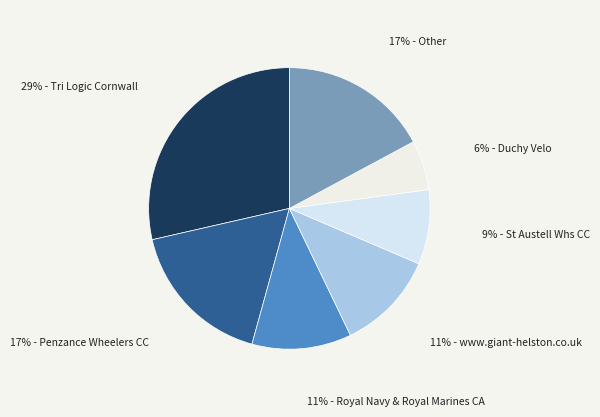

How many segments does this pie chart have?

7